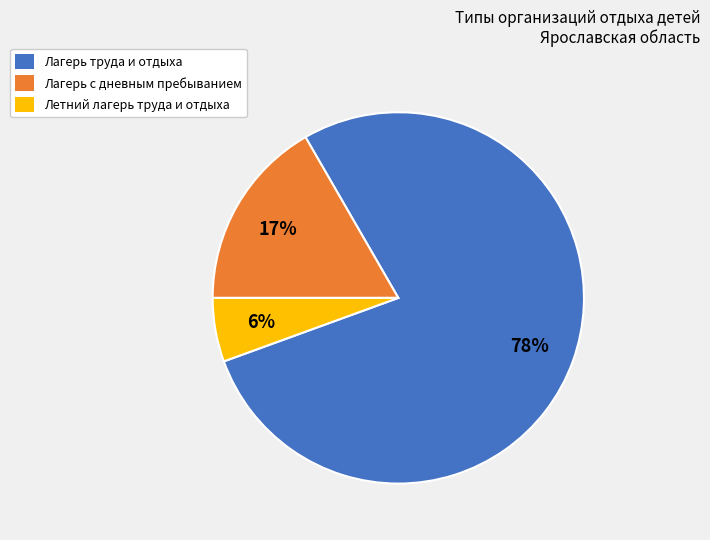

Does any single category account for the majority?

Yes